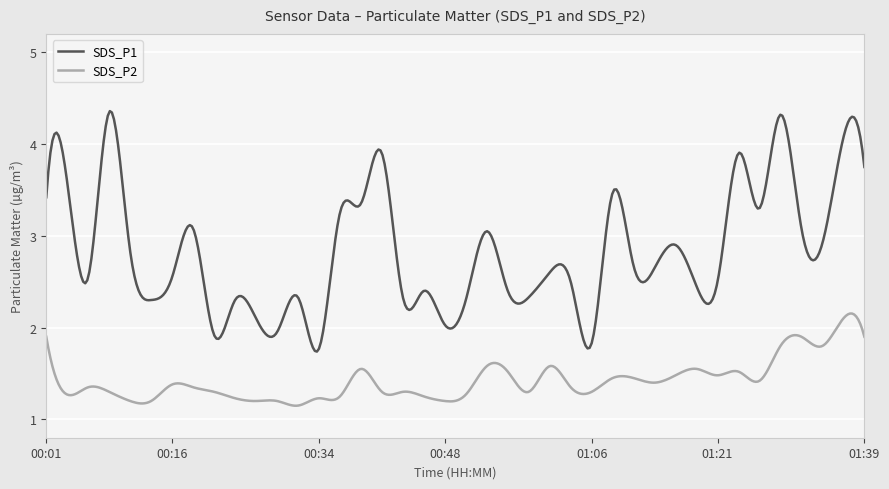

List the series in order of their overall mean, highest first.

SDS_P1, SDS_P2